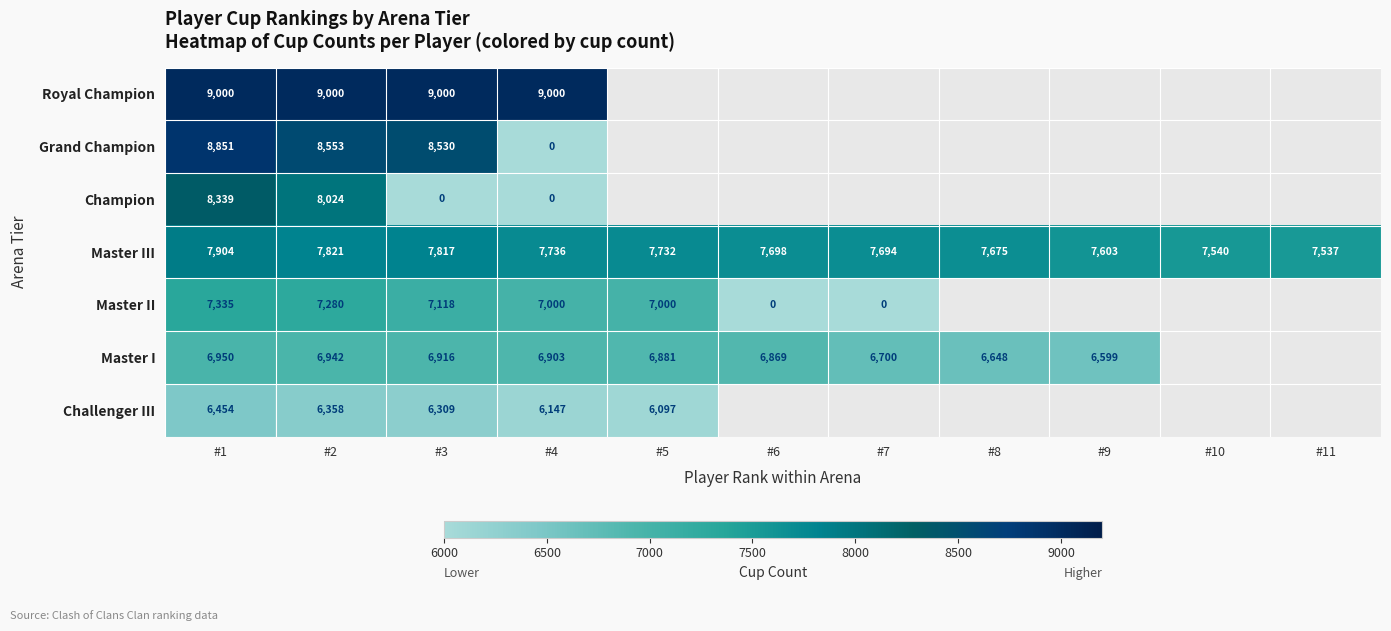

The Royal Champion series shows 5067 at #3. True or false?

False